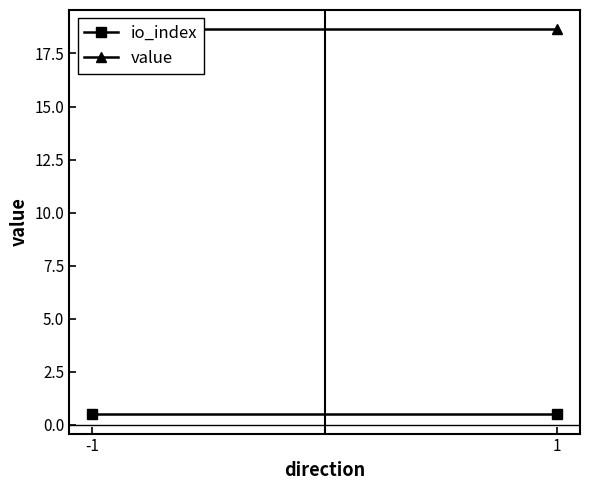

How many series are shown in this chart?

2